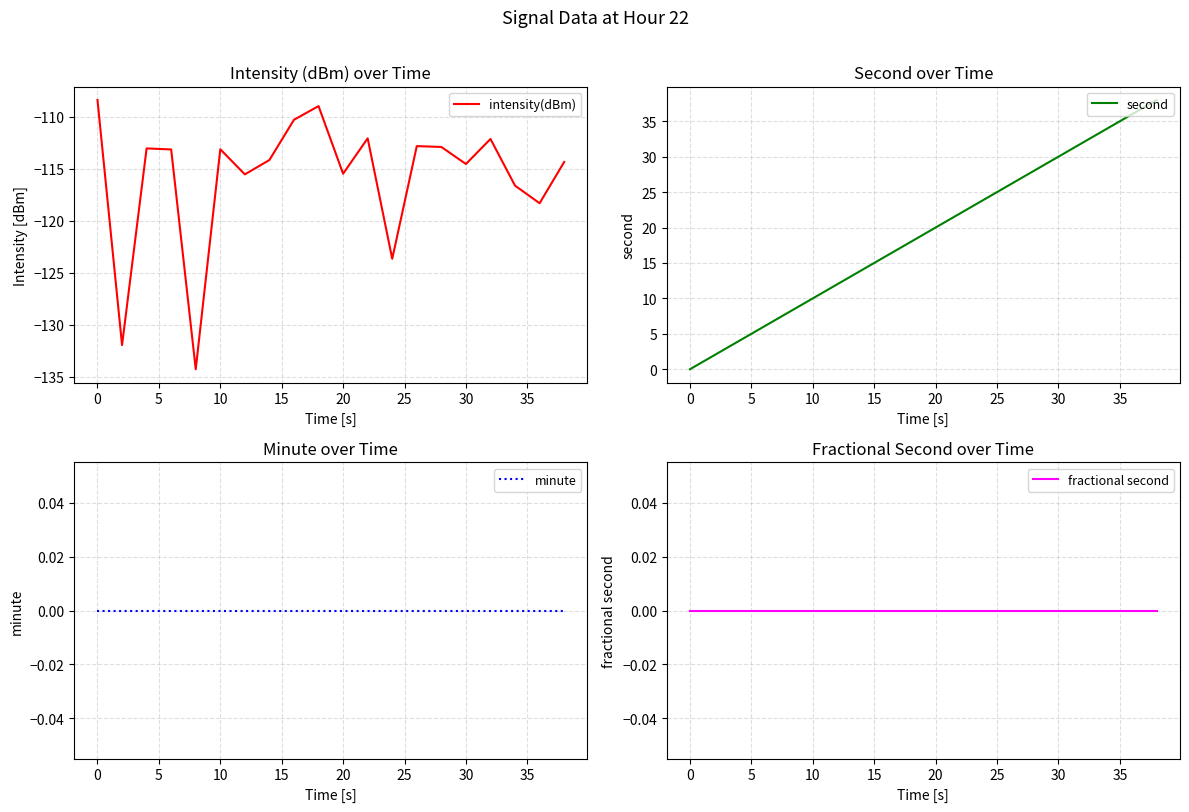

What is the highest value of the intensity(dBm) series?

-108.4